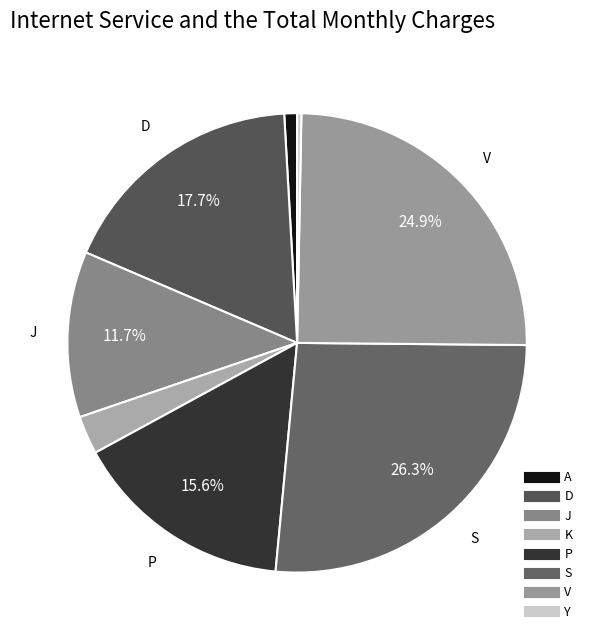

Does any single category account for the majority?

No